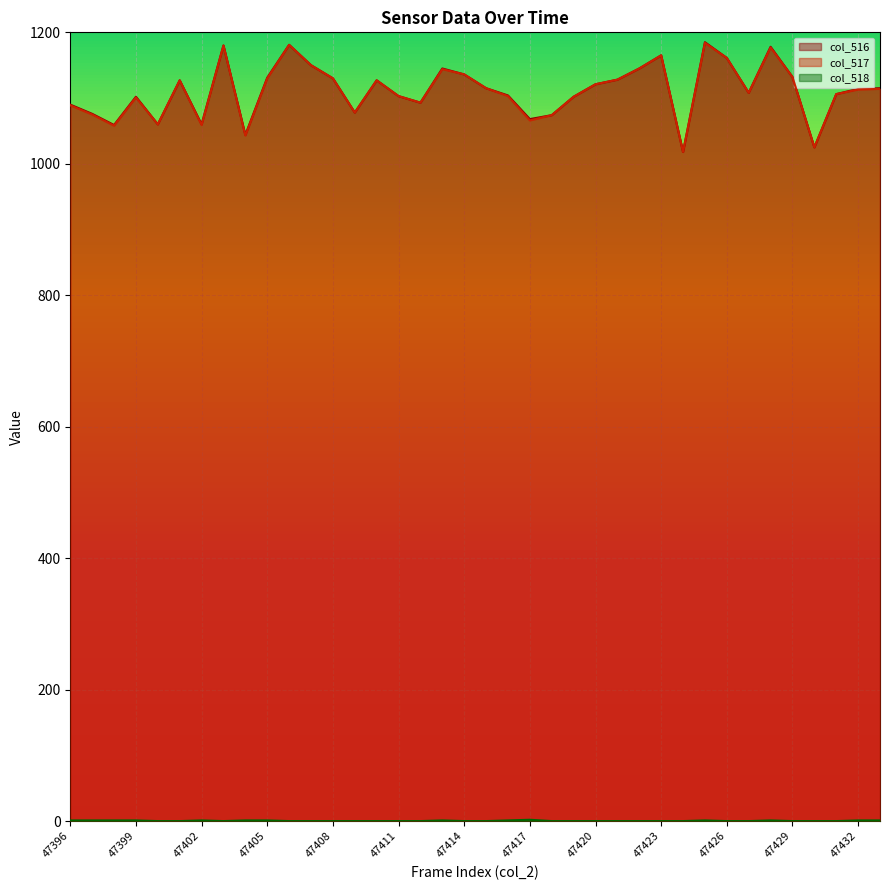

What is the approximate value of col_517 at 47413?

1144